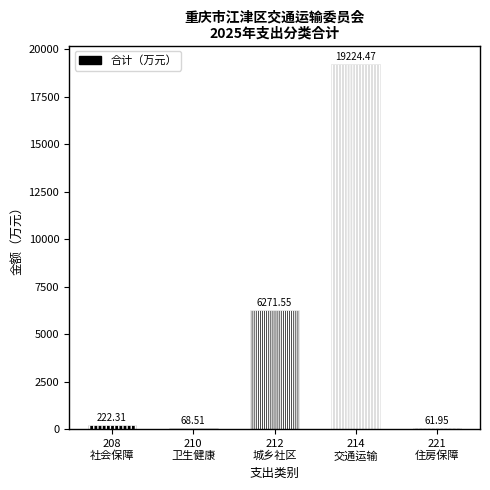

What is the difference between the values at 卫生健康支出(210) and 社会保障和就业支出(208)?

153.8